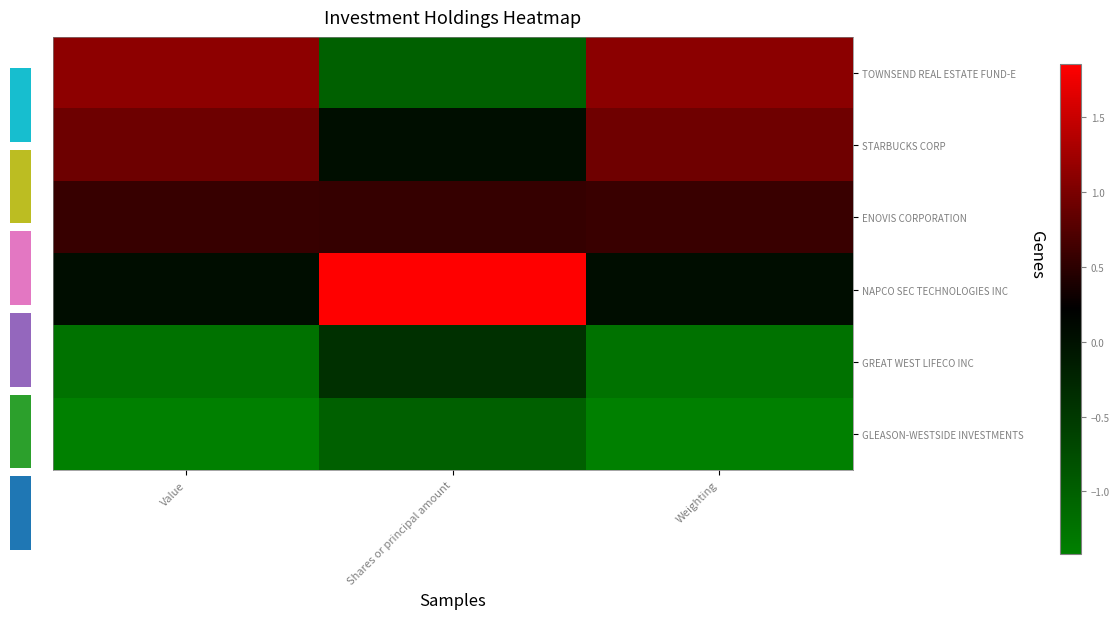

What is the minimum value shown in the chart?

-1.4